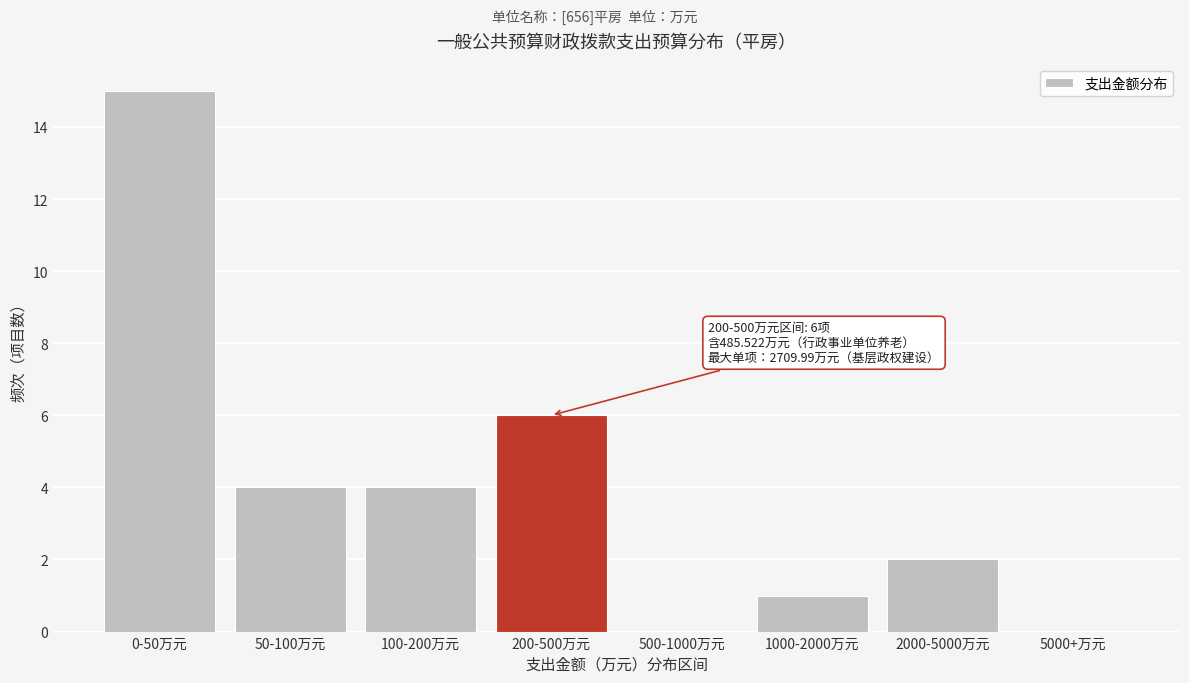

Reading right to left, extract all data points from this chart.

5000+万元=0	2000-5000万元=2	1000-2000万元=1	500-1000万元=0	200-500万元=6	100-200万元=4	50-100万元=4	0-50万元=15